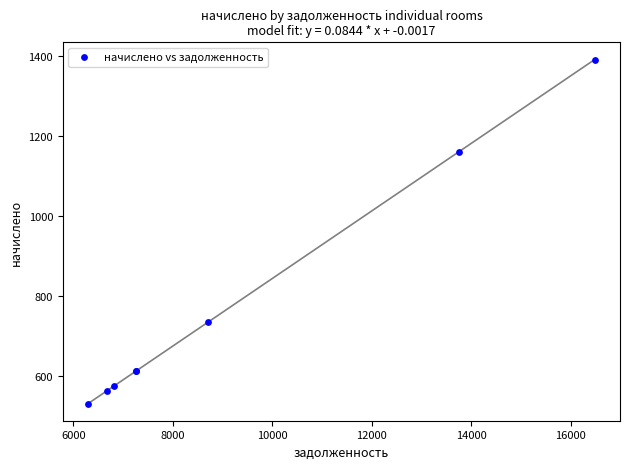

What Y value in the scatter plot is closest to 961?

1159.9